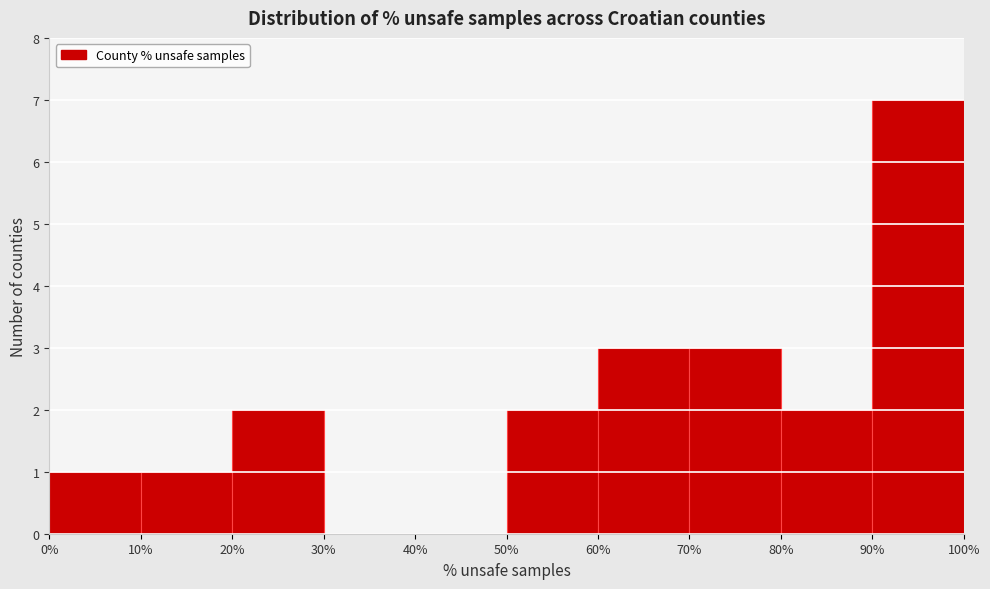

Reading left to right, transcribe this chart: for each bar, give the range it covers on the x-axis and its height. The values are not printed on the chart, so give them approximately, as read against the axis.

0% to 10%: 1
10% to 20%: 1
20% to 30%: 2
30% to 40%: 0
40% to 50%: 0
50% to 60%: 2
60% to 70%: 3
70% to 80%: 3
80% to 90%: 2
90% to 100%: 7